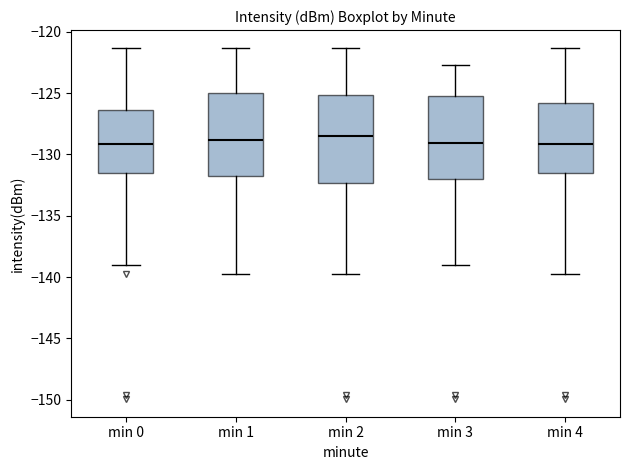

Reading left to right, read every box against the y-axis: the position of its median line, the range the box covers, and the ends of its whiskers. The values are not printed on the chart, so give them approximately, as read against the axis.

min 0: median -129.0, box -131.5 to -126.5, whiskers -139.0 to -121.5
min 1: median -129.0, box -131.5 to -125.0, whiskers -139.5 to -121.5
min 2: median -128.5, box -132.5 to -125.0, whiskers -139.5 to -121.5
min 3: median -129.0, box -132.0 to -125.5, whiskers -139.0 to -122.5
min 4: median -129.0, box -131.5 to -126.0, whiskers -139.5 to -121.5